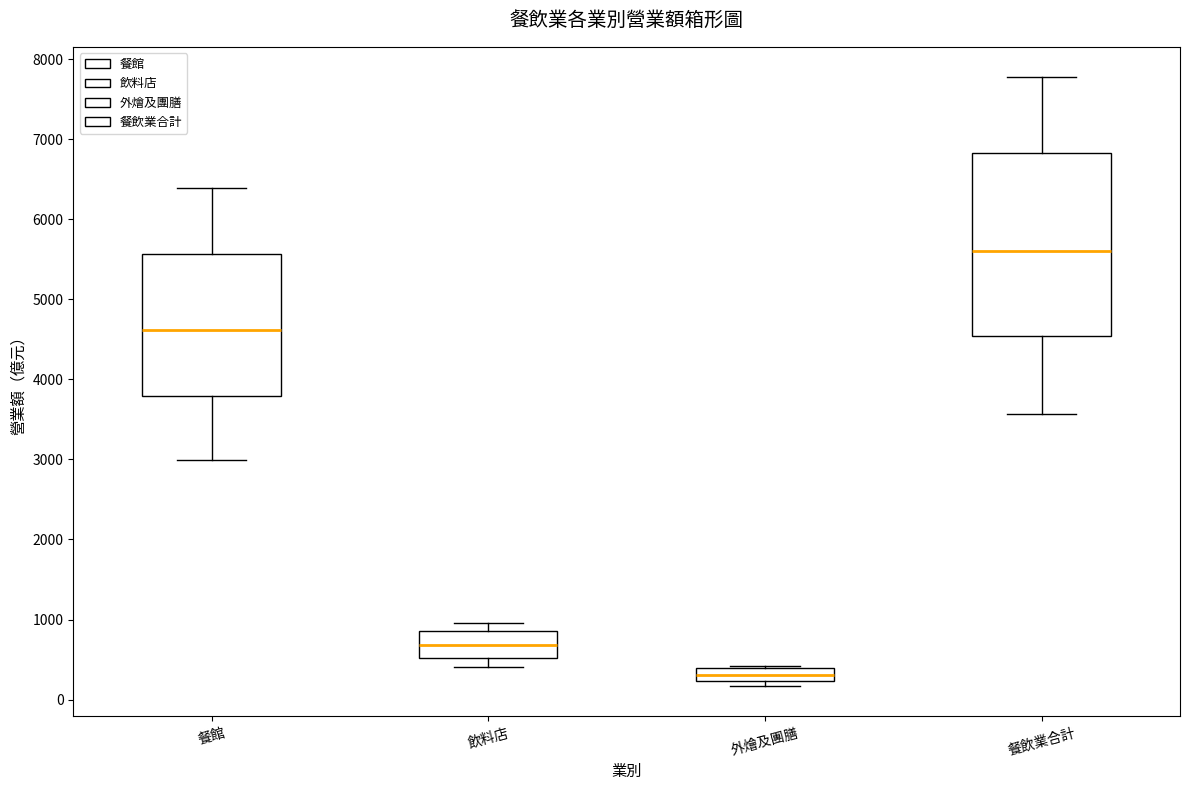

Where is the upper edge of the box for 餐館 on the y-axis? The values are not printed on the chart, so give them approximately, as read against the axis.

5600